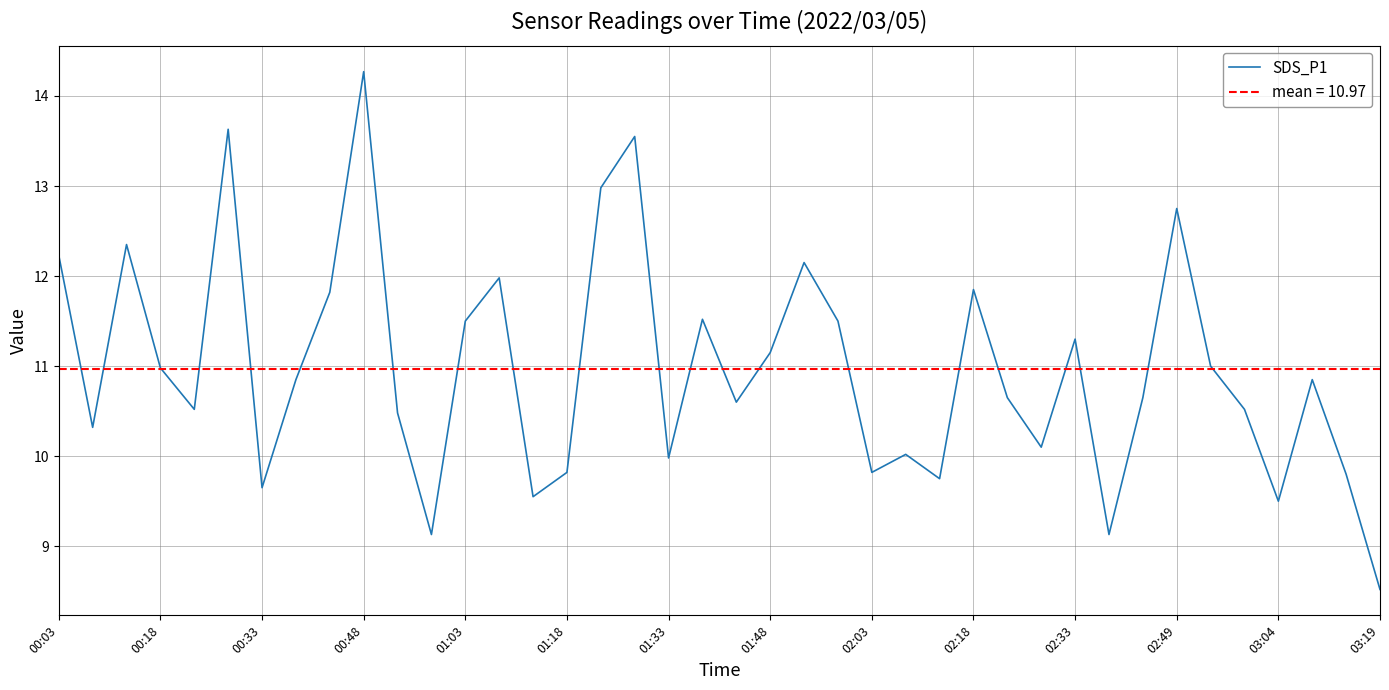

The value at 31 is 14.3. True or false?

False